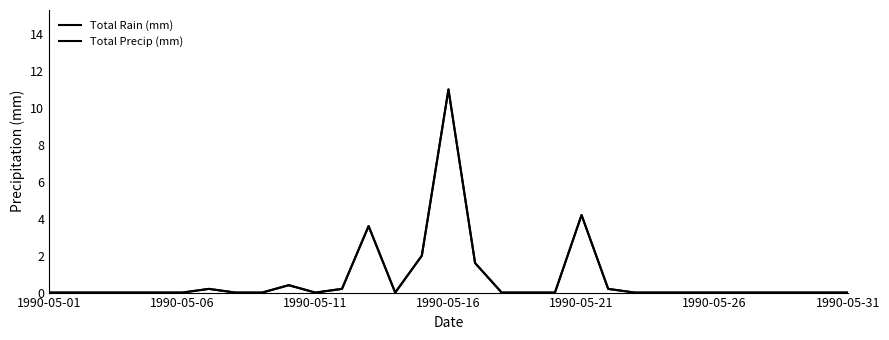

Which category has the lowest value in the Total Rain (mm) series?

1990-05-01